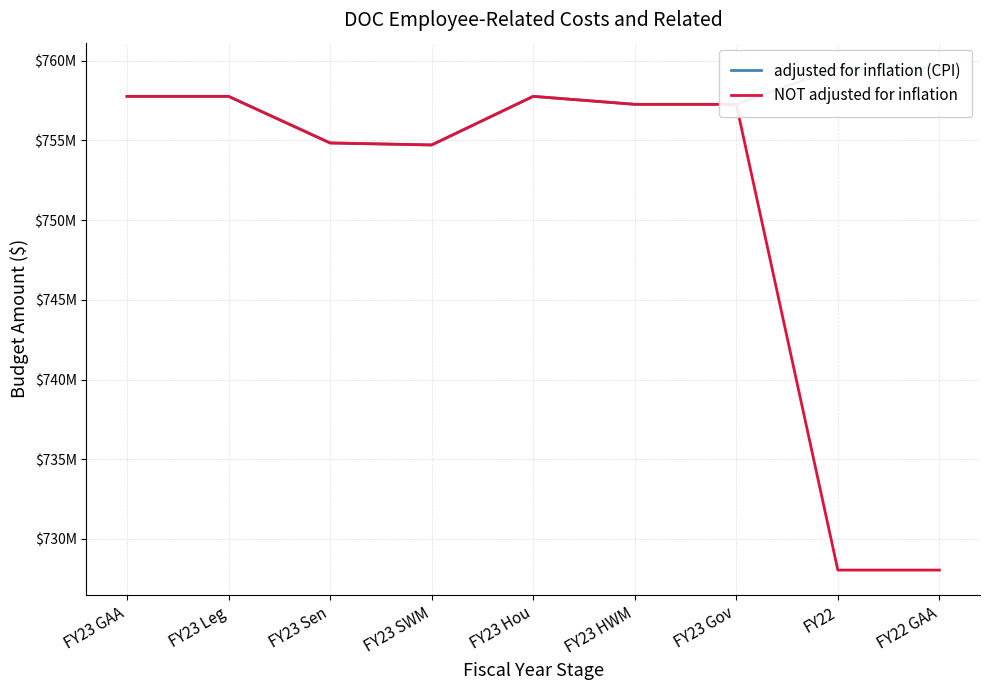

At which category does NOT adjusted for inflation reach its first local peak?

FY23 Hou